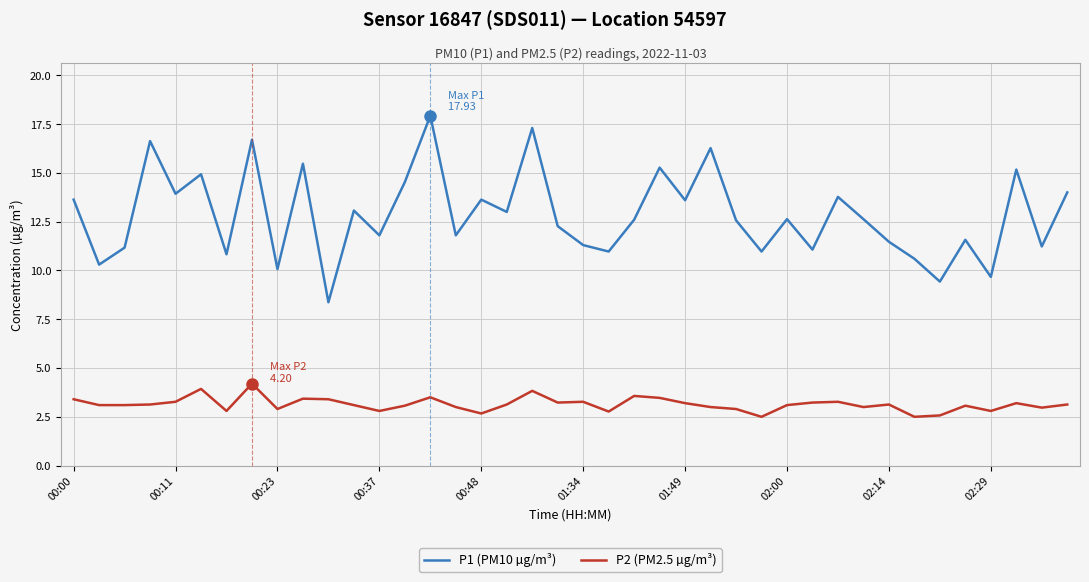

In P1 (PM10 µg/m³), how many points are higher than both neighbors (excluding endpoints)?

14